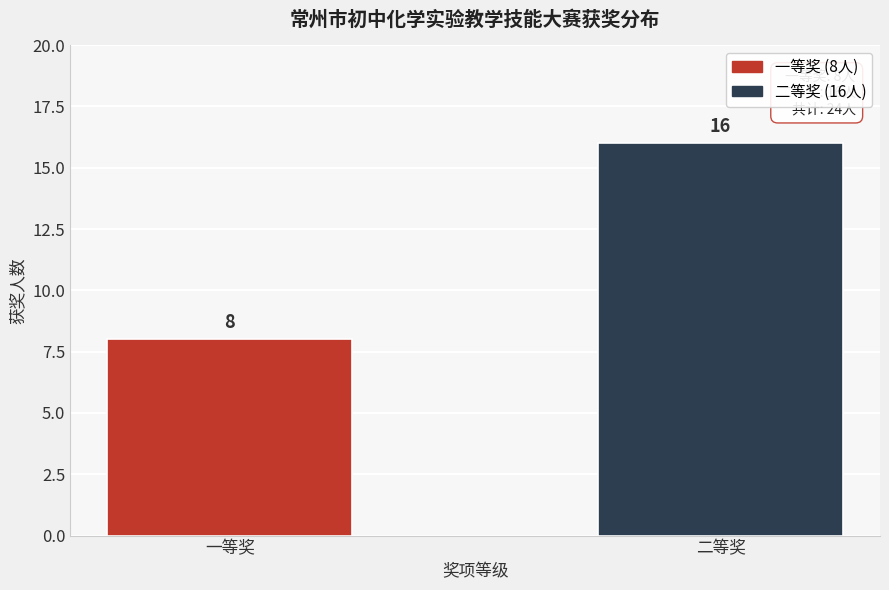

Reading right to left, what are all the values shown in this chart?

二等奖=16	一等奖=8